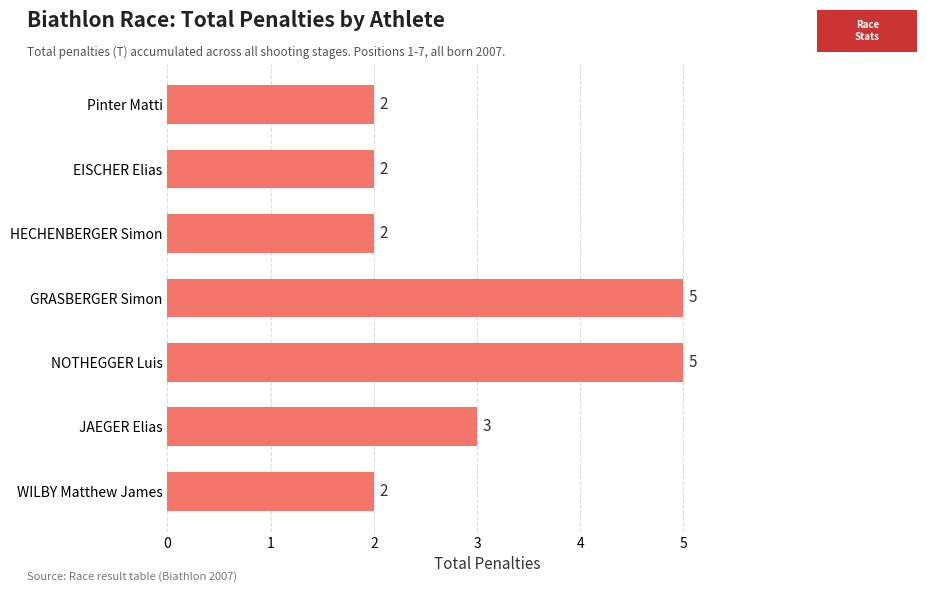

What is the minimum value shown in the chart?

2